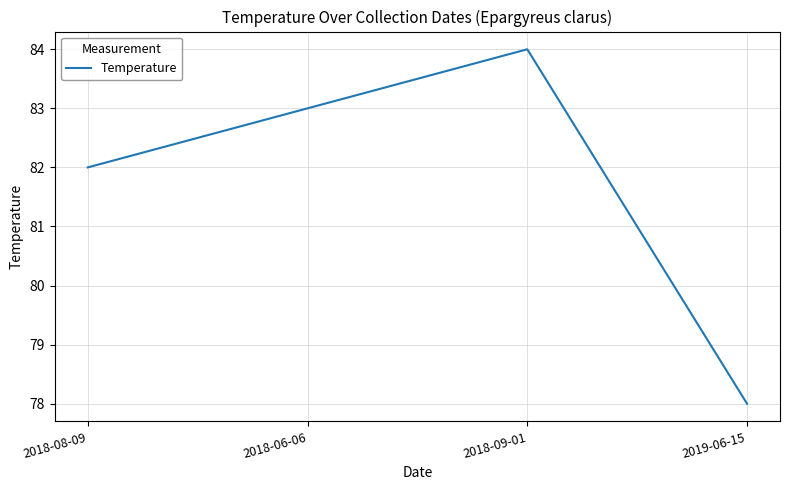

Which has a higher value, 2018-09-01 or 2018-06-06?

2018-09-01